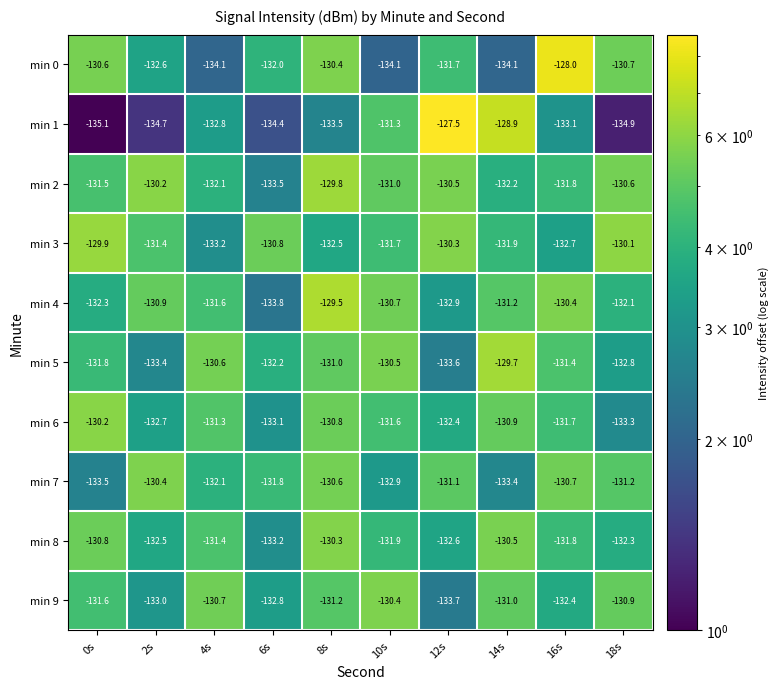

What is the difference between the second highest and minimum values in the min 0 series?

3.7